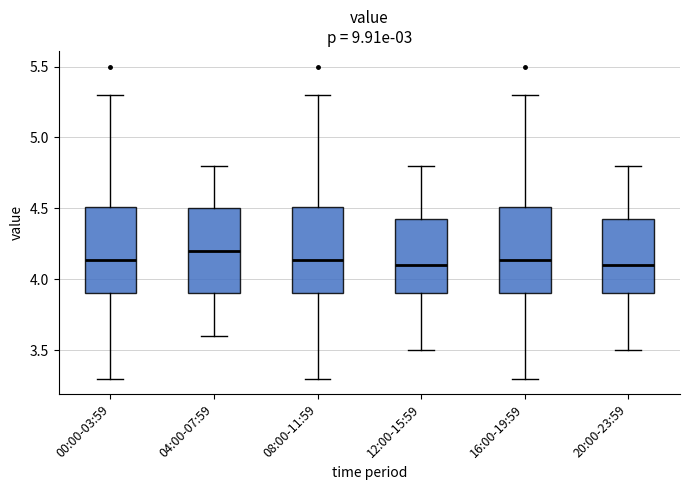

Reading left to right, read every box against the y-axis: the position of its median line, the range the box covers, and the ends of its whiskers. The values are not printed on the chart, so give them approximately, as read against the axis.

00:00-03:59: median 4.15, box 3.90 to 4.50, whiskers 3.30 to 5.30
04:00-07:59: median 4.20, box 3.90 to 4.50, whiskers 3.60 to 4.80
08:00-11:59: median 4.15, box 3.90 to 4.50, whiskers 3.30 to 5.30
12:00-15:59: median 4.10, box 3.90 to 4.45, whiskers 3.50 to 4.80
16:00-19:59: median 4.15, box 3.90 to 4.50, whiskers 3.30 to 5.30
20:00-23:59: median 4.10, box 3.90 to 4.45, whiskers 3.50 to 4.80